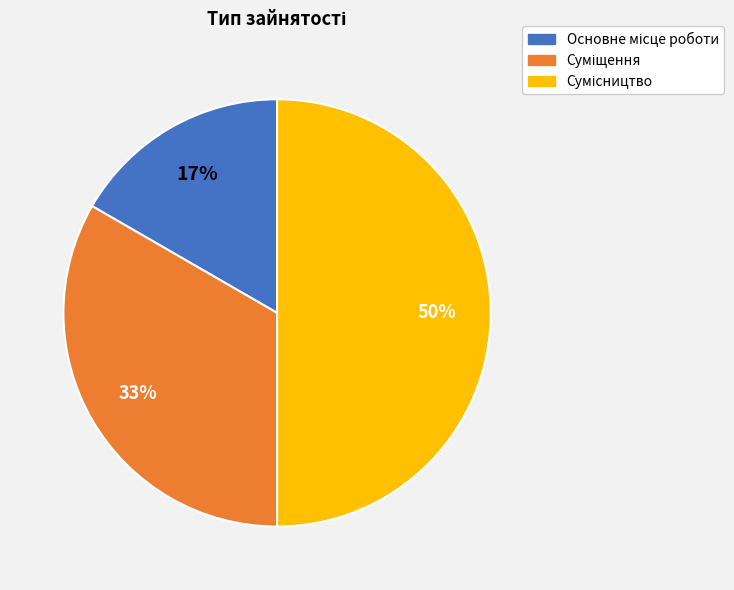

To the nearest percent, what is the average slice percentage?

33%